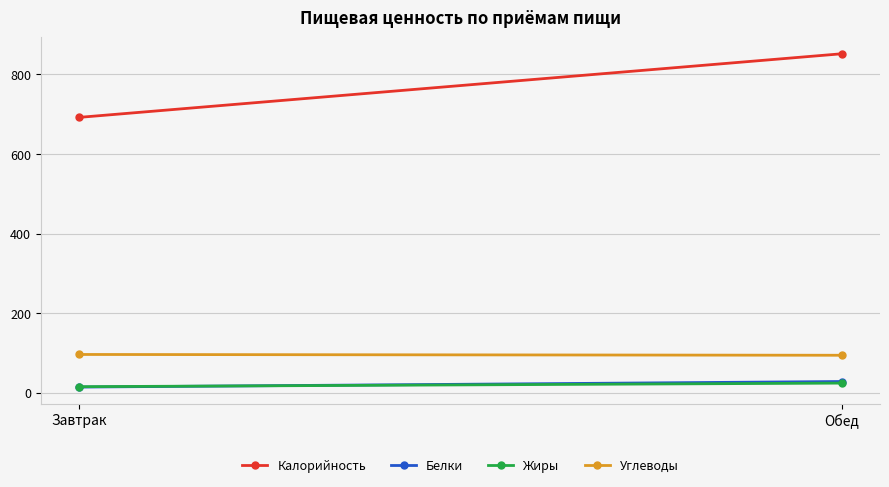

What is the sum of all Калорийность values?

1544